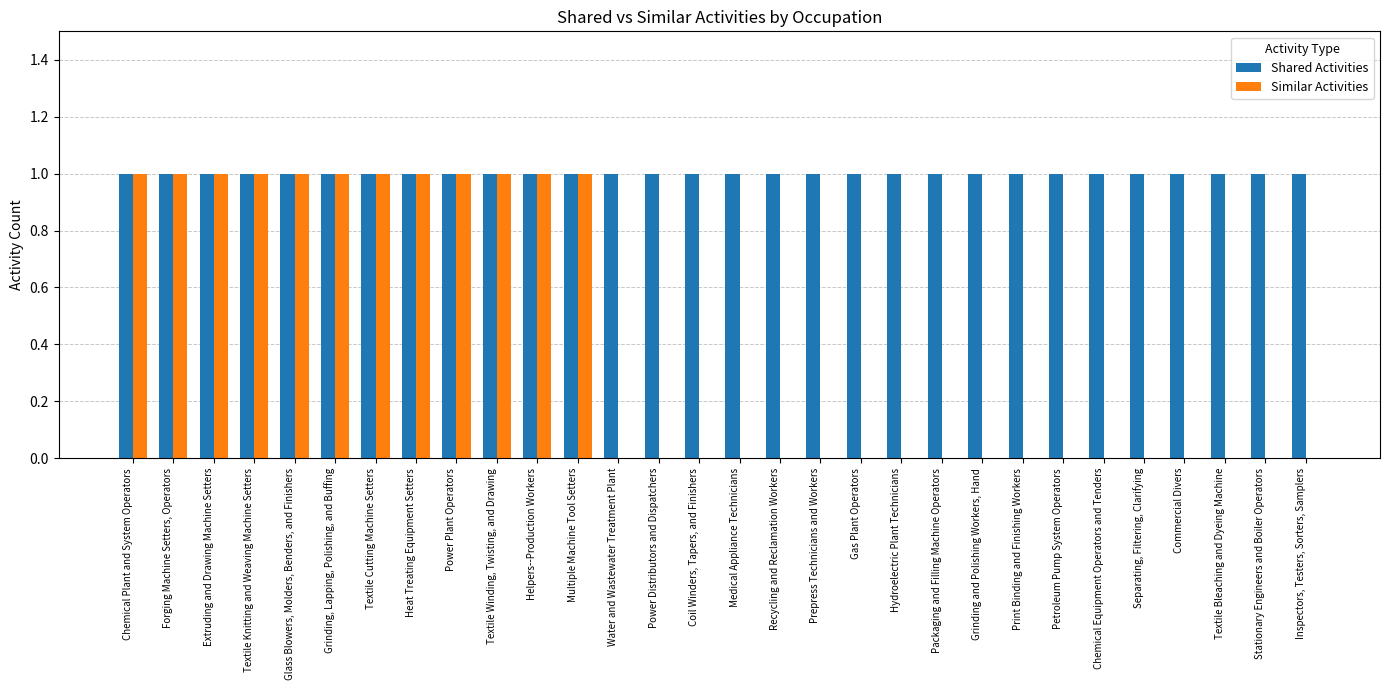

Which series has the largest total across all categories?

Shared Activities